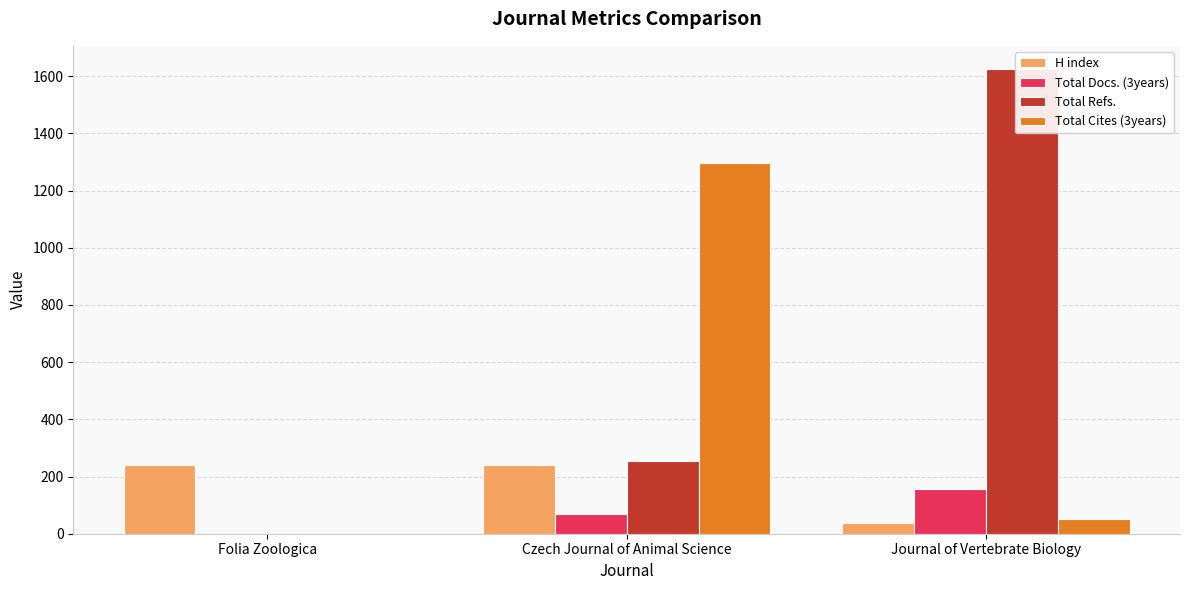

Is the value of Total Refs. at Journal of Vertebrate Biology greater than the value of Total Docs. (3years) at Journal of Vertebrate Biology?

Yes